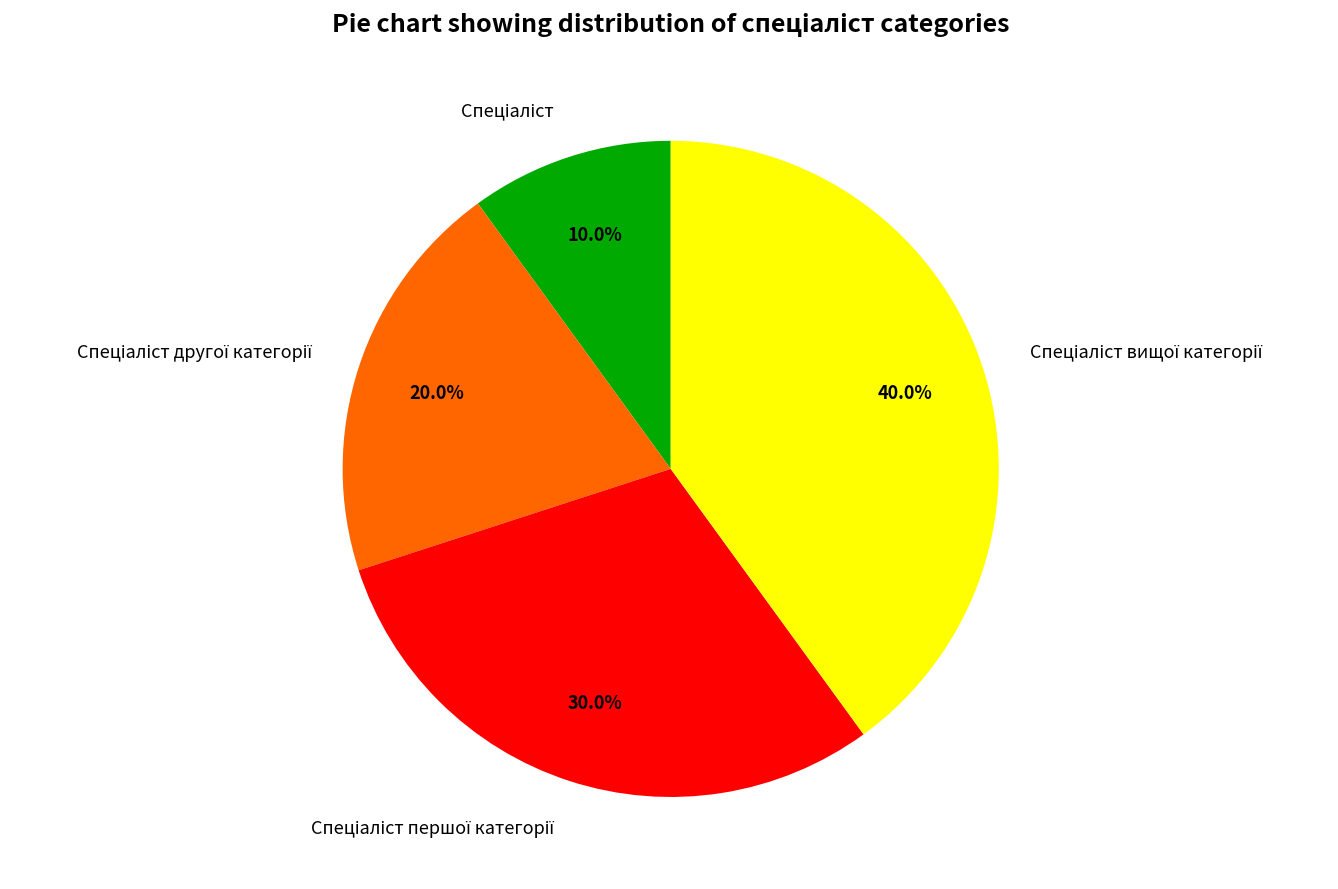

Does any single category account for the majority?

No